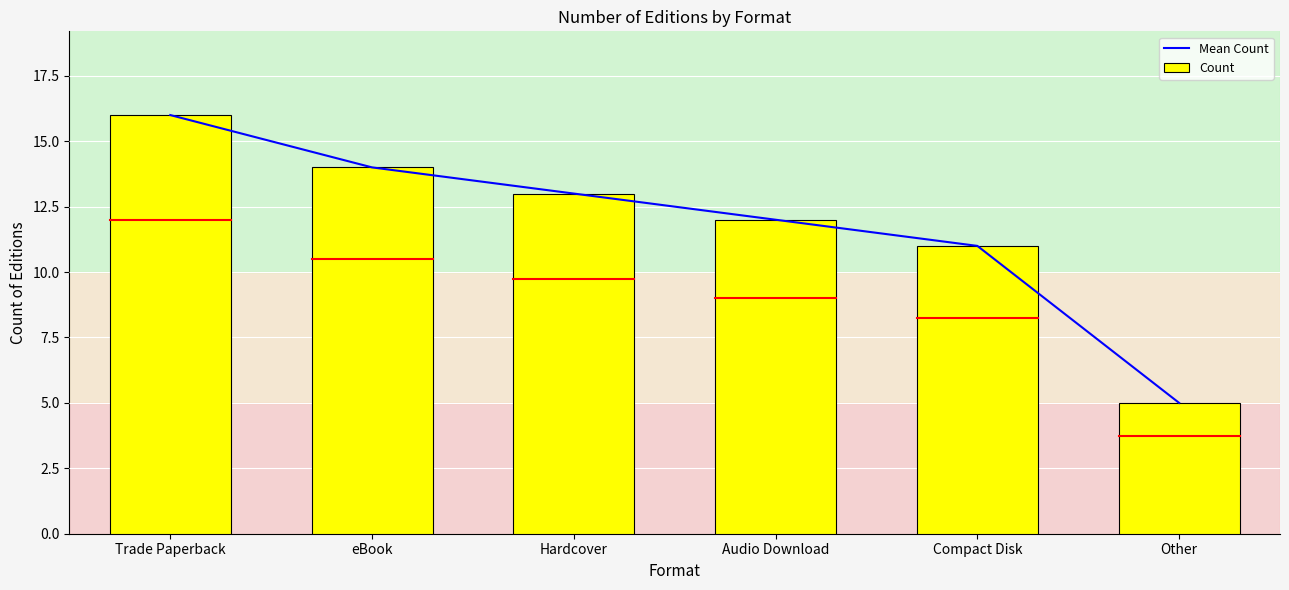

The Count series shows 13 at Hardcover. True or false?

True